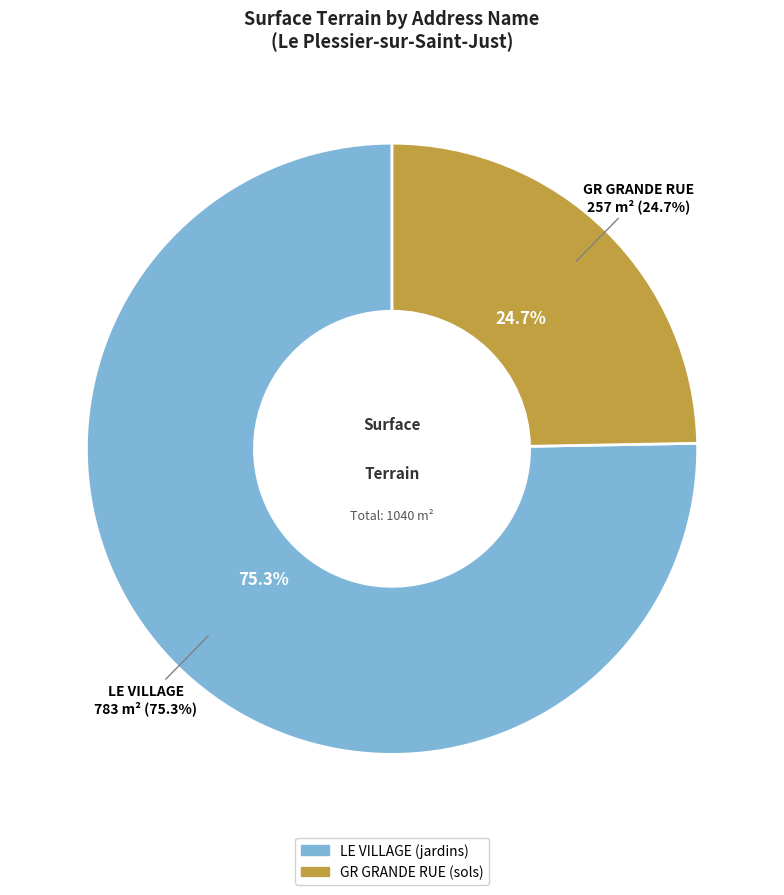

Count the number of slices in the pie.

2